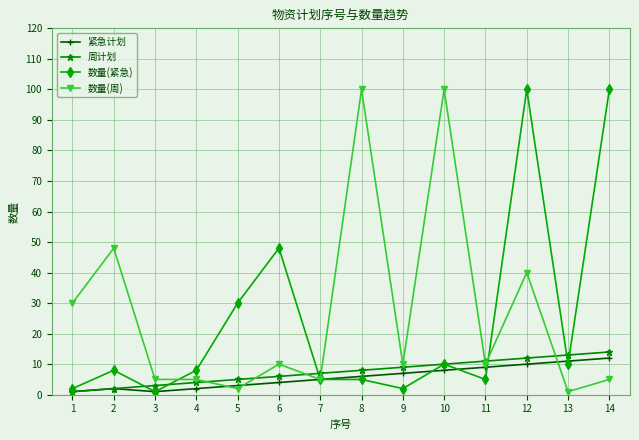

True or false: 数量(紧急) has more than 1 points higher than both neighbors.

True